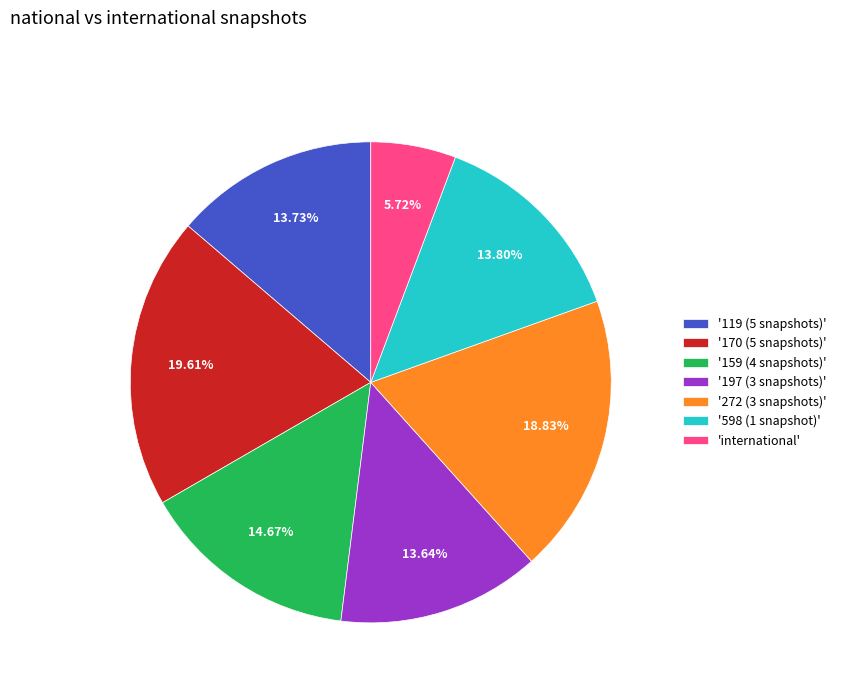

Approximately how many times larger is the value at '598 (1 snapshot)' compared to '170 (5 snapshots)'?

0.7